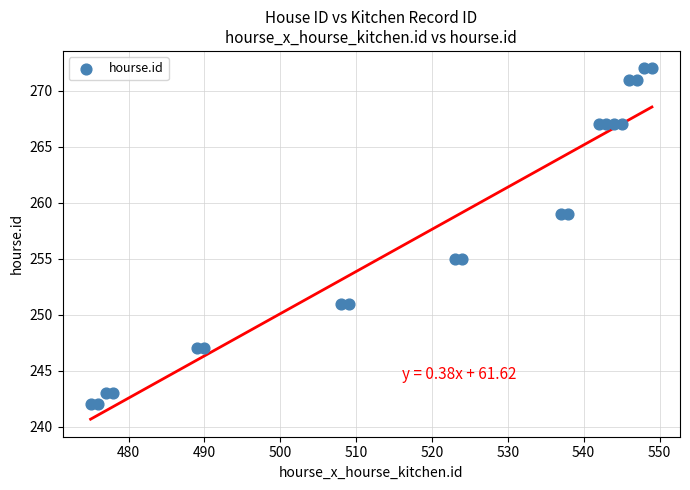

What is the range of Y values (max minus min)?

30